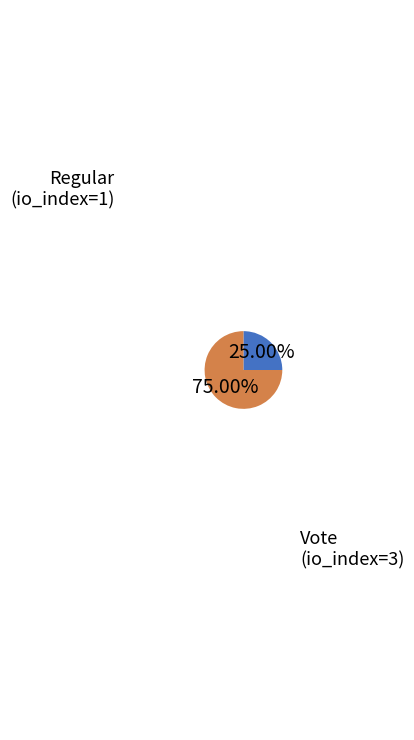

The Regular (io_index=1) slice represents 25% of the pie. True or false?

True